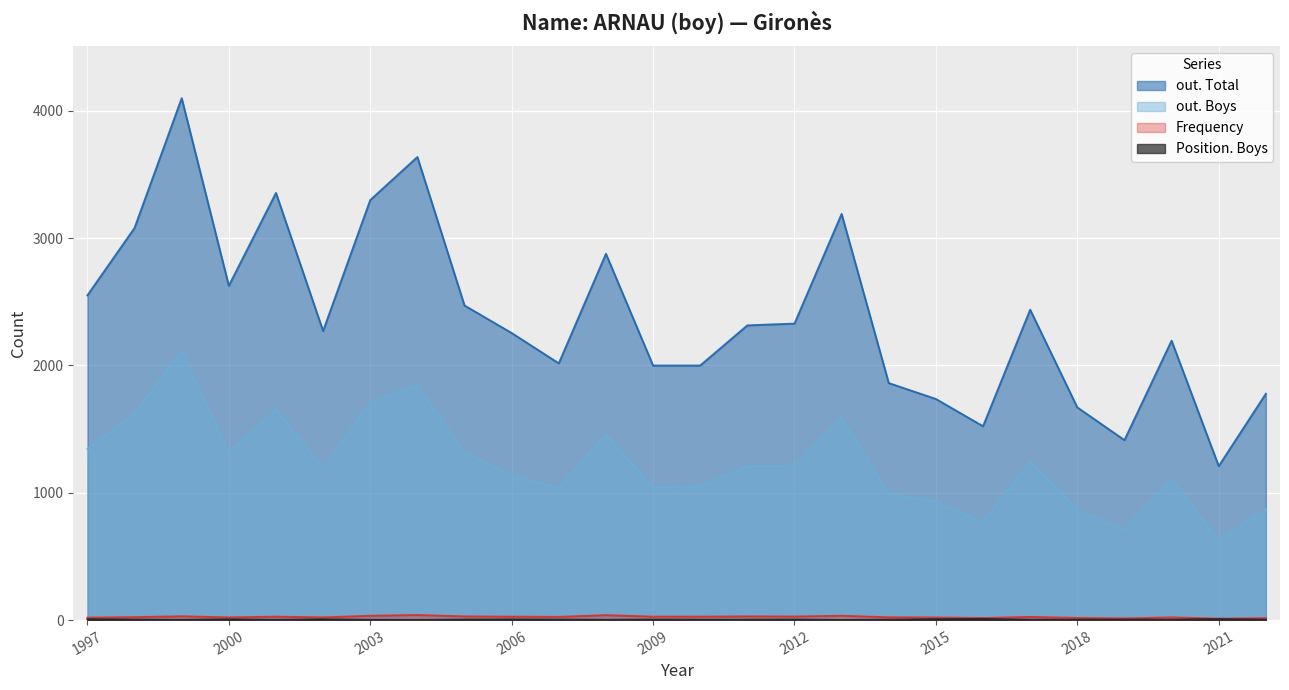

Rank the series by their maximum value, from lowest to highest.

Position. Boys, Frequency, out. Boys, out. Total